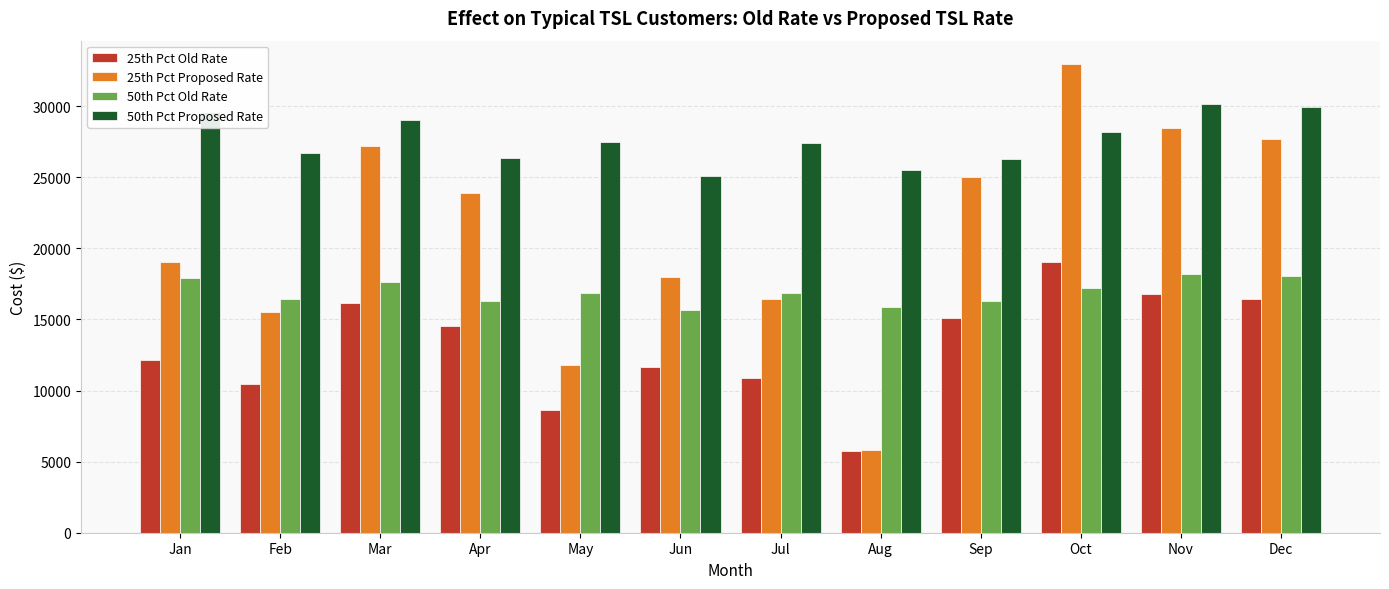

What is the maximum value shown in the chart?

32960.3